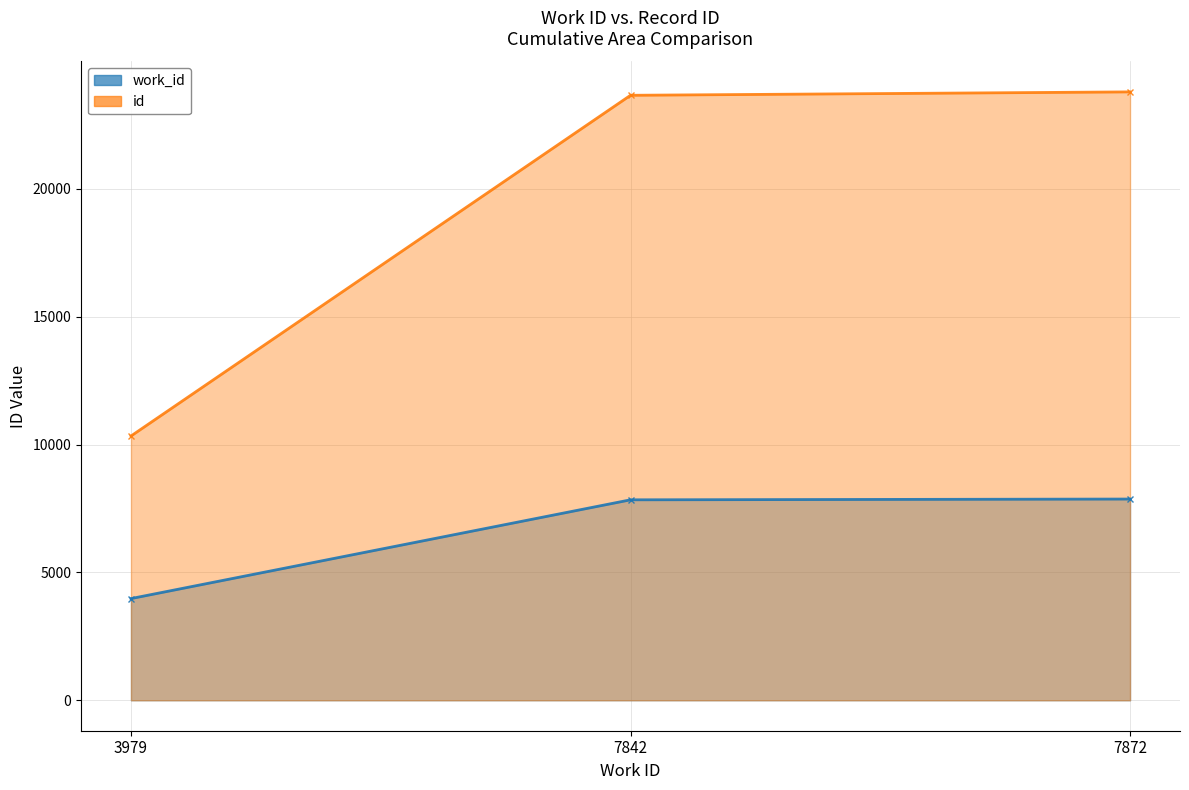

What is the sum of all work_id values?

19693